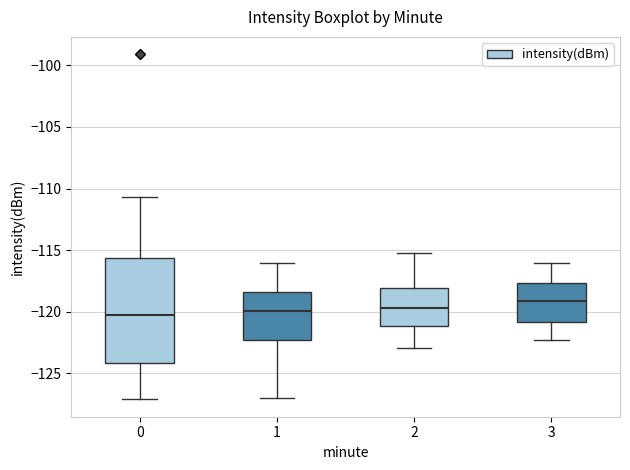

Where is the upper edge of the box at x = 2 on the y-axis? The values are not printed on the chart, so give them approximately, as read against the axis.

-118.0